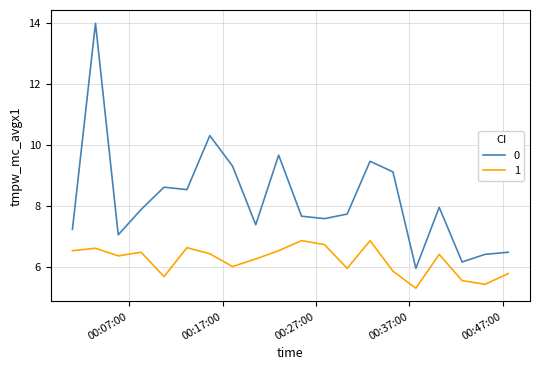

What is the lowest value of the 1 series?

5.3